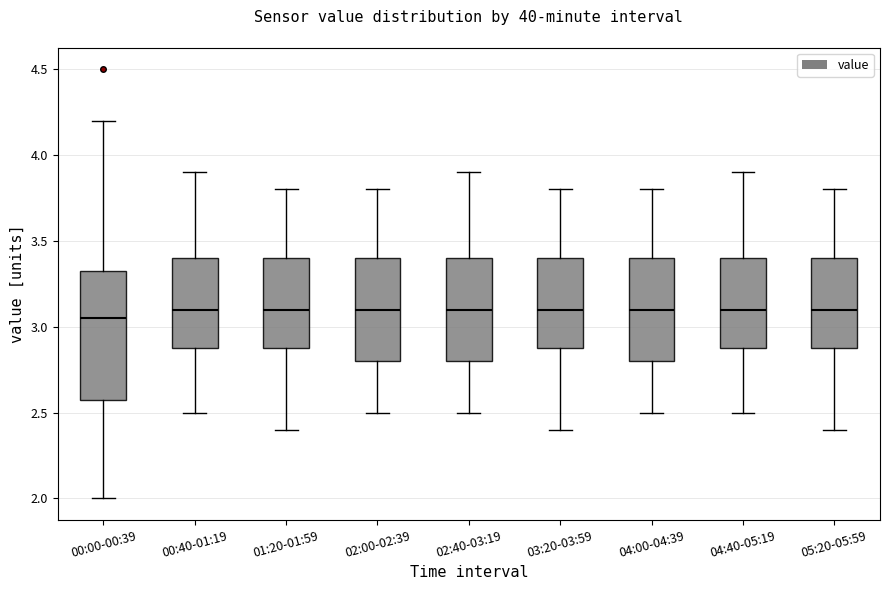

Which box is the tallest, from its lower edge to its upper edge?

00:00-00:39